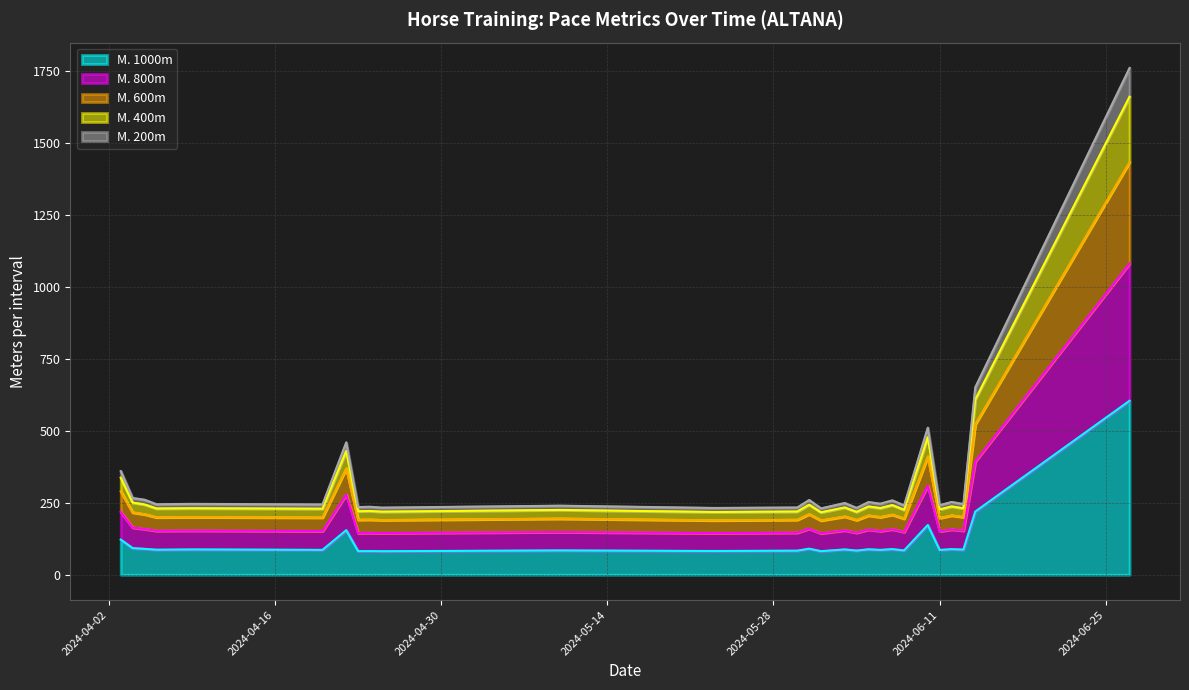

What is the maximum value shown in the chart?

1760.0